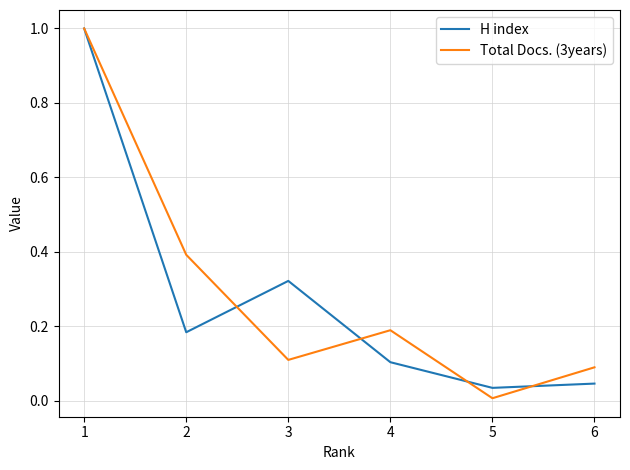

Does the chart have visible grid lines?

Yes